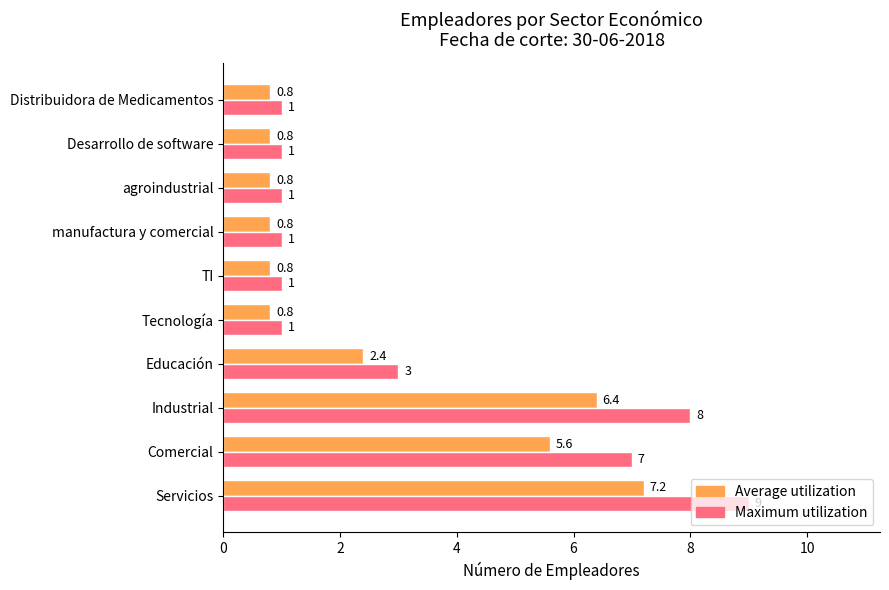

What is the difference between the maximum and minimum values in the Maximum utilization series?

8.0